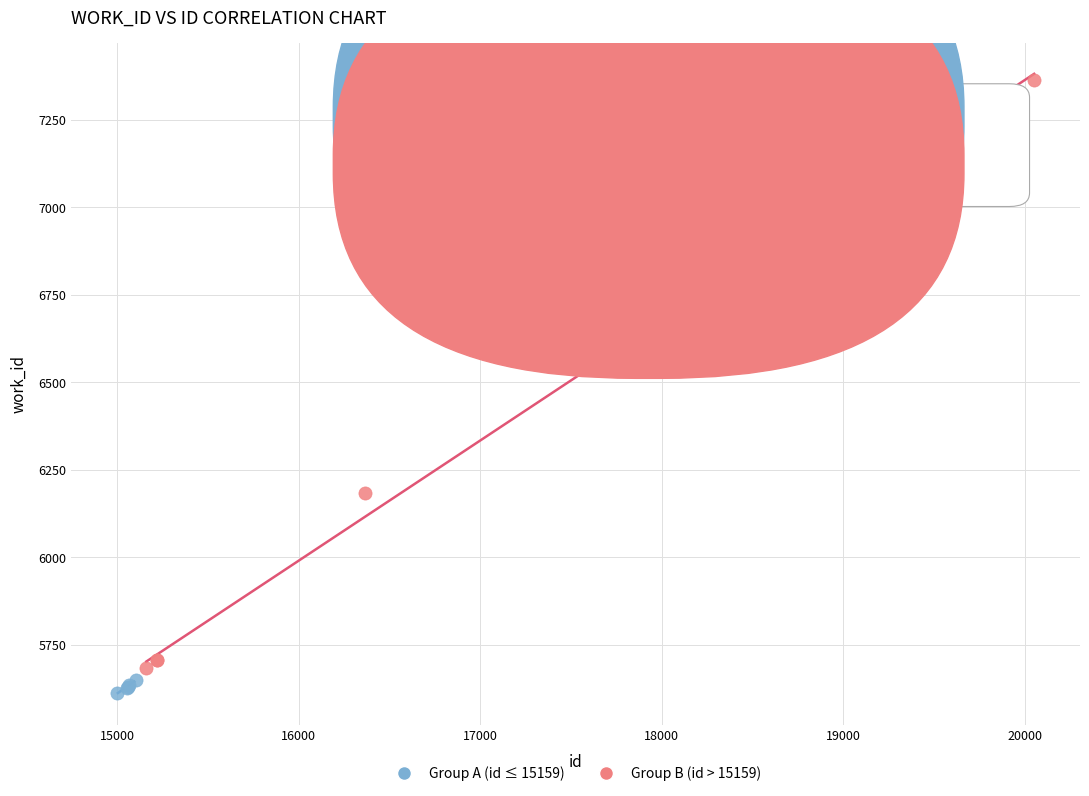

Which series has the largest Y range (max minus min)?

Group B (id > 15159)